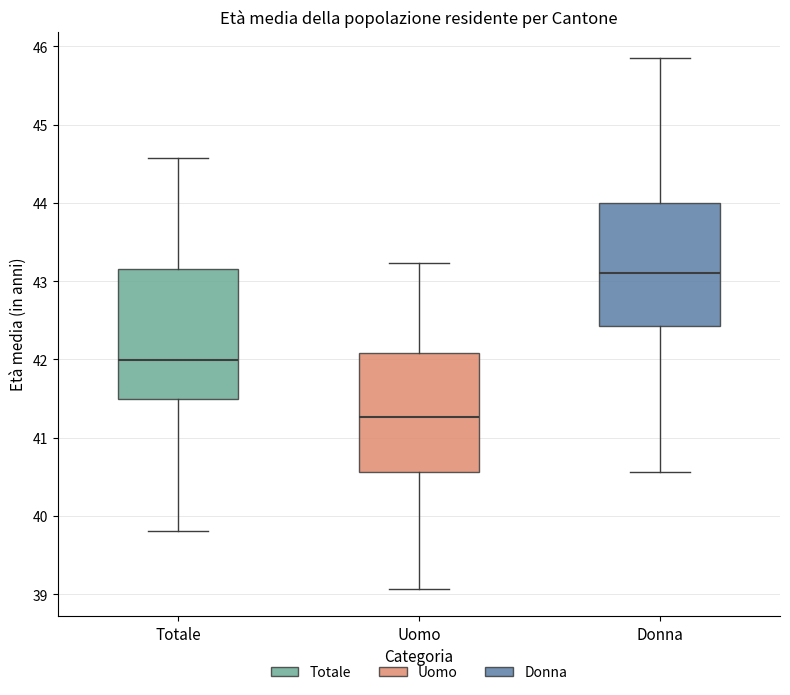

Which box's median line is the highest?

Donna